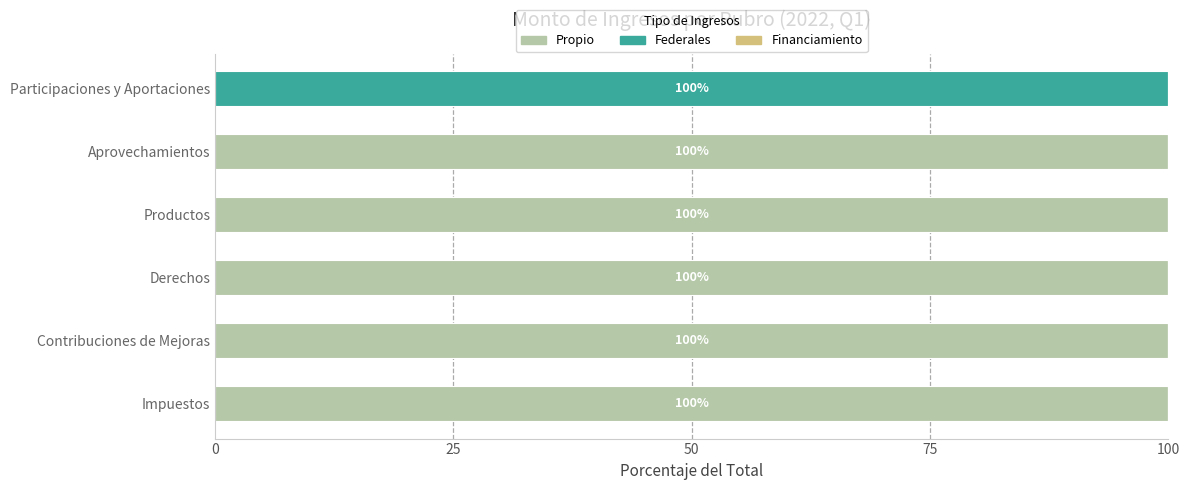

How many distinct data groups are displayed?

2